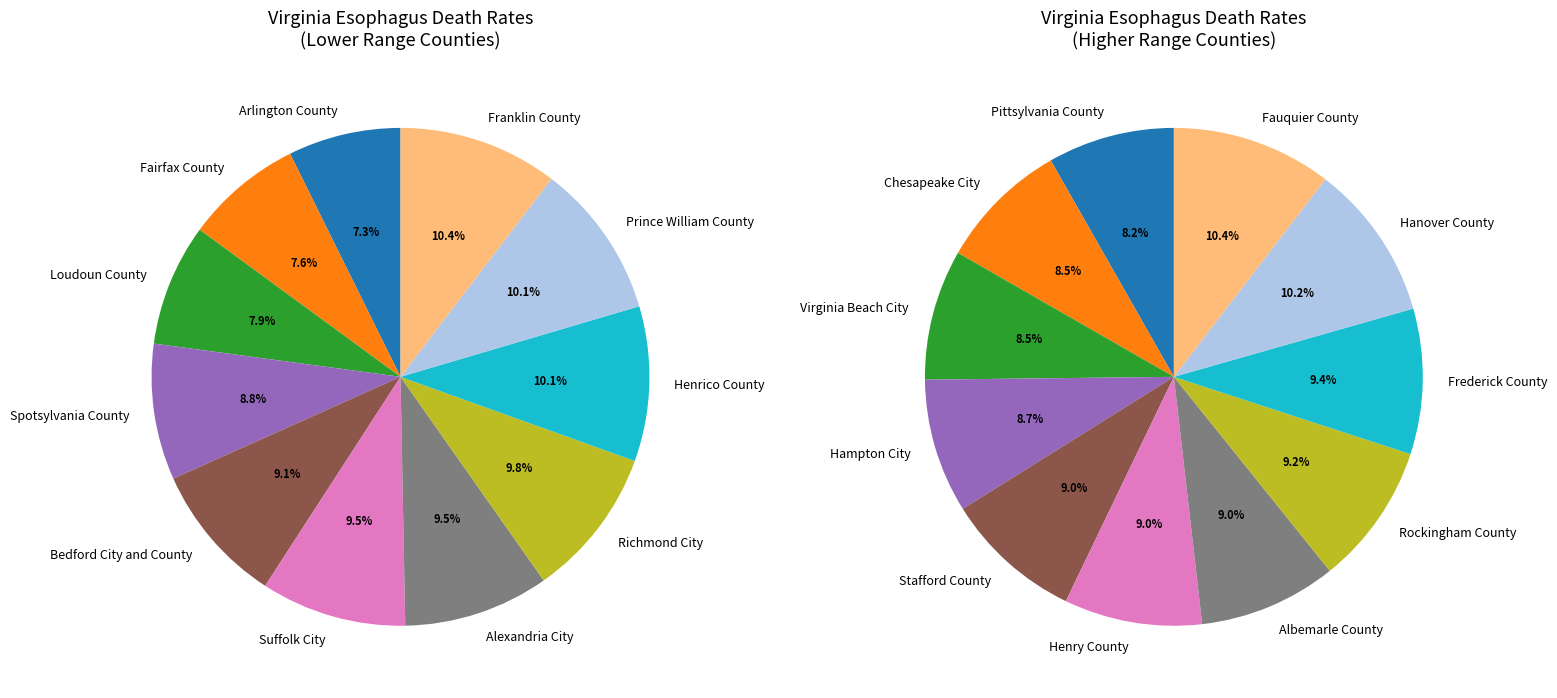

How much of the chart is everything except Prince William County?

89.9%